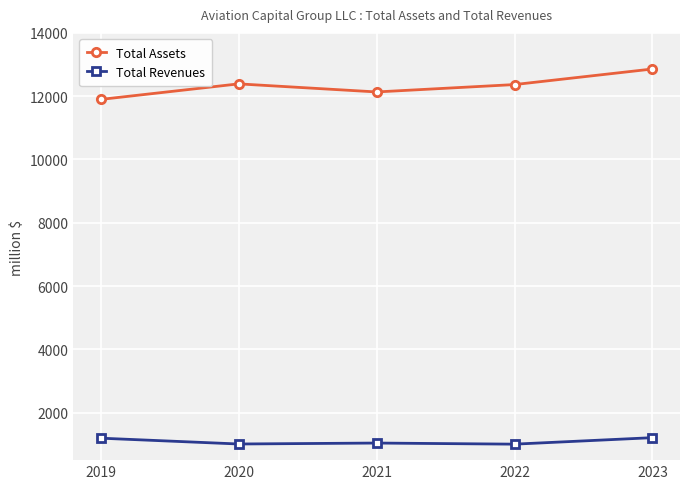

At which category is the sum across all series the highest?

2023